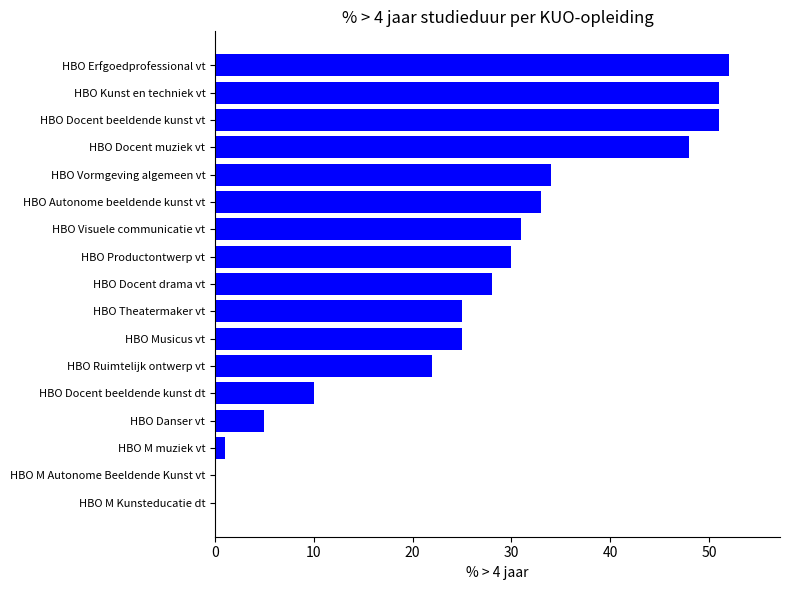

What is the maximum value shown in the chart?

52